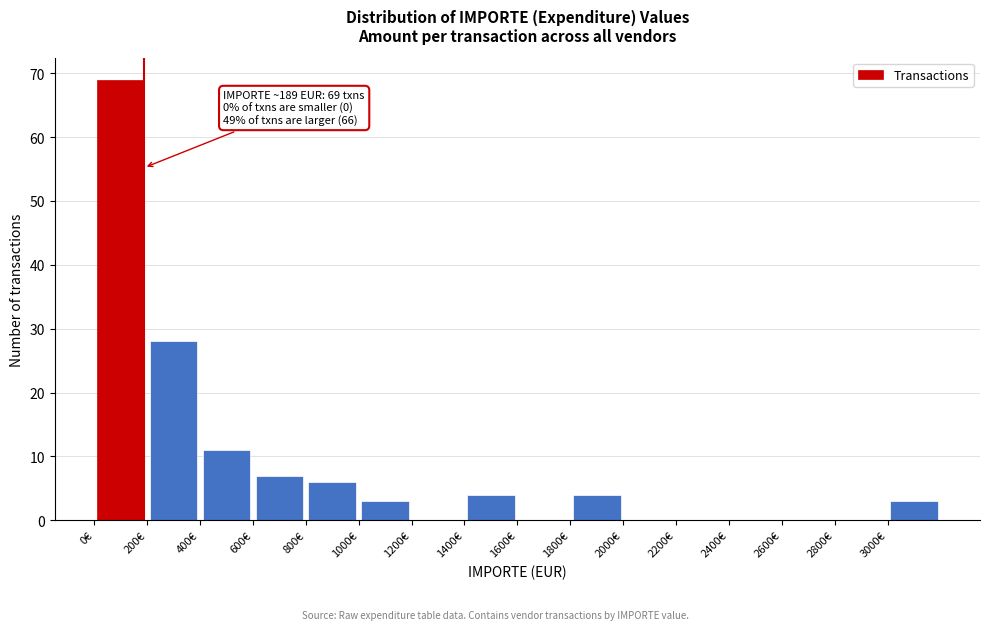

Which range on the x-axis has the tallest bar?

0 to 200